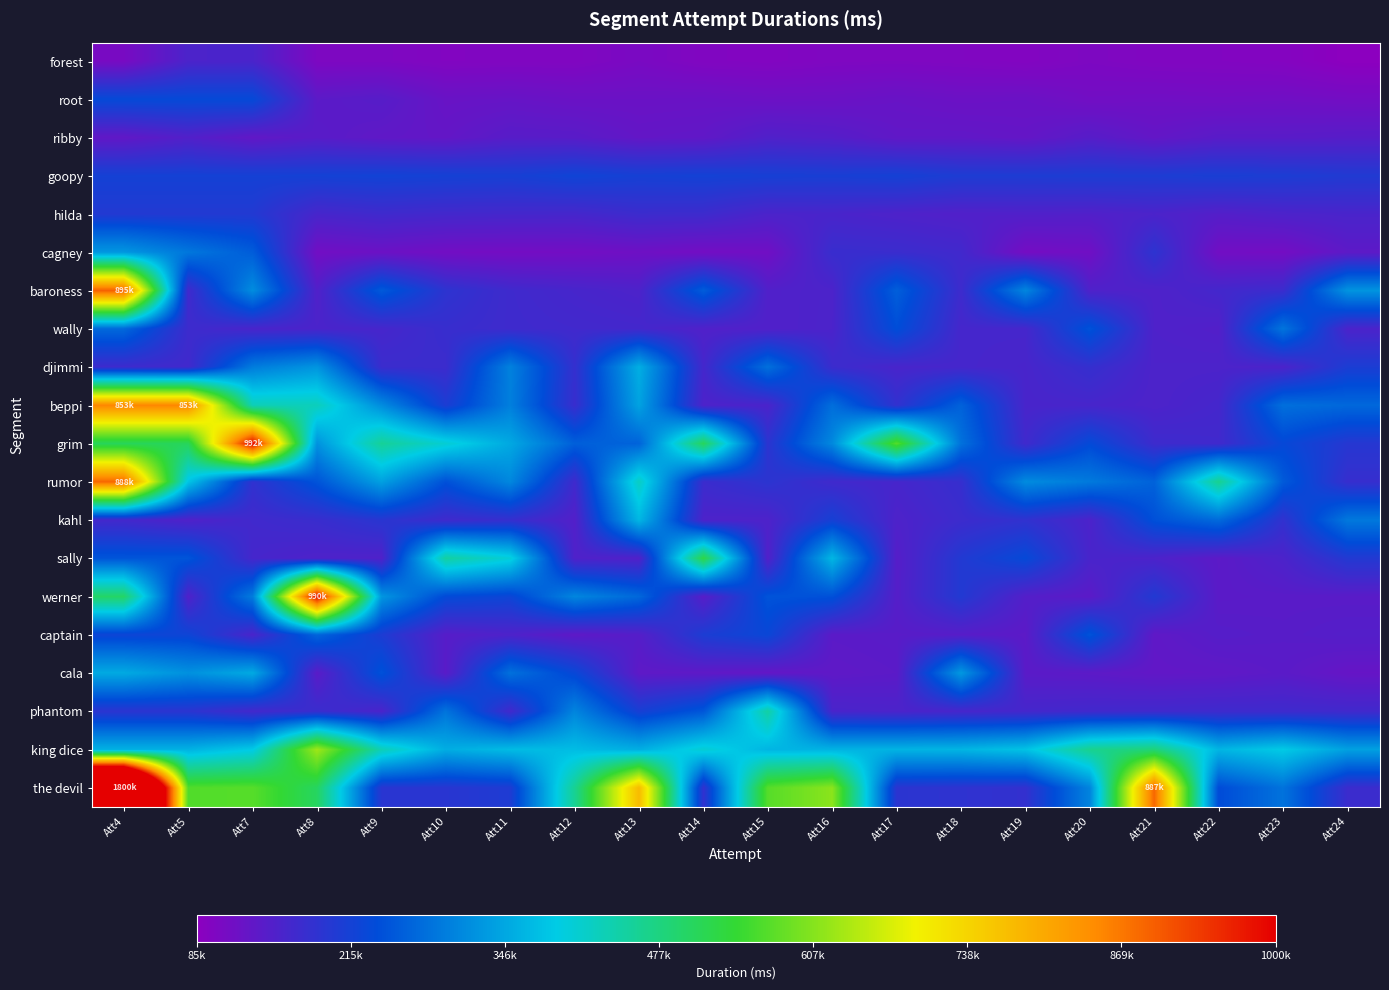

Reading left to right, what are all the values shown in this chart?

forest: Att4=107014	Att5=156131	Att7=157341	Att8=101995	Att9=101990	Att10=97123	Att11=98396	Att12=98205	Att13=106430	Att14=98206	Att15=96270	Att16=100206	Att17=101026	Att18=99455	Att19=96218	Att20=102222	Att21=98183	Att22=97629	Att23=95242	Att24=85188
root: Att4=232297	Att5=232290	Att7=232290	Att8=138238	Att9=144064	Att10=125037	Att11=127036	Att12=122642	Att13=122540	Att14=123812	Att15=120534	Att16=121330	Att17=125530	Att18=121163	Att19=122479	Att20=114297	Att21=116183	Att22=114537	Att23=116249	Att24=113075
ribby: Att4=133209	Att5=148855	Att7=132591	Att8=142089	Att9=134089	Att10=130611	Att11=143429	Att12=141631	Att13=130860	Att14=133680	Att15=150672	Att16=146143	Att17=133550	Att18=133650	Att19=129784	Att20=143960	Att21=130723	Att22=141168	Att23=140894	Att24=143416
goopy: Att4=216084	Att5=216084	Att7=216084	Att8=216084	Att9=218827	Att10=215748	Att11=212649	Att12=221181	Att13=214433	Att14=217033	Att15=213122	Att16=211314	Att17=215274	Att18=205816	Att19=205729	Att20=207185	Att21=206507	Att22=210427	Att23=207460	Att24=202334
hilda: Att4=200680	Att5=200680	Att7=200689	Att8=160918	Att9=169187	Att10=164860	Att11=163488	Att12=162658	Att13=172931	Att14=171367	Att15=156033	Att16=158778	Att17=153821	Att18=149086	Att19=150509	Att20=149405	Att21=156116	Att22=146791	Att23=154252	Att24=158377
cagney: Att4=327208	Att5=289497	Att7=257714	Att8=113991	Att9=121420	Att10=113446	Att11=111645	Att12=113155	Att13=118124	Att14=112387	Att15=115836	Att16=176483	Att17=174332	Att18=167452	Att19=110921	Att20=116396	Att21=188988	Att22=114098	Att23=111927	Att24=136810
baroness: Att4=895537	Att5=167539	Att7=314975	Att8=149830	Att9=254574	Att10=189116	Att11=169459	Att12=161315	Att13=154369	Att14=257851	Att15=149998	Att16=155715	Att17=260463	Att18=171092	Att19=306846	Att20=152837	Att21=151739	Att22=164615	Att23=173947	Att24=323786
wally: Att4=272030	Att5=171739	Att7=158605	Att8=157050	Att9=161554	Att10=177338	Att11=170152	Att12=167313	Att13=164804	Att14=150327	Att15=149920	Att16=156342	Att17=238440	Att18=162322	Att19=162496	Att20=245384	Att21=152868	Att22=147993	Att23=286542	Att24=156669
djimmi: Att4=171378	Att5=167597	Att7=295331	Att8=324678	Att9=174259	Att10=172707	Att11=301672	Att12=181298	Att13=355348	Att14=163917	Att15=280939	Att16=173803	Att17=159399	Att18=162541	Att19=159627	Att20=180383	Att21=154918	Att22=155580	Att23=155417	Att24=208023
beppi: Att4=853890	Att5=853895	Att7=429987	Att8=426450	Att9=314577	Att10=207472	Att11=298950	Att12=176846	Att13=341255	Att14=154144	Att15=157035	Att16=278970	Att17=183894	Att18=264063	Att19=158991	Att20=160605	Att21=154568	Att22=163254	Att23=279726	Att24=271039
grim: Att4=508800	Att5=508808	Att7=992982	Att8=321192	Att9=456675	Att10=406354	Att11=348053	Att12=261177	Att13=265436	Att14=508174	Att15=190454	Att16=310138	Att17=569711	Att18=282801	Att19=168905	Att20=233776	Att21=171538	Att22=167857	Att23=230556	Att24=196678
rumor: Att4=888017	Att5=382047	Att7=185667	Att8=246985	Att9=338478	Att10=243029	Att11=308681	Att12=169650	Att13=419664	Att14=173986	Att15=190783	Att16=168565	Att17=161680	Att18=179288	Att19=313581	Att20=292368	Att21=264134	Att22=463117	Att23=255087	Att24=178335
kahl: Att4=165501	Att5=151716	Att7=167759	Att8=175427	Att9=194101	Att10=168932	Att11=179431	Att12=148254	Att13=365649	Att14=154150	Att15=153495	Att16=213855	Att17=153487	Att18=172434	Att19=184992	Att20=155461	Att21=243030	Att22=274356	Att23=184309	Att24=291189
sally: Att4=248620	Att5=248622	Att7=162601	Att8=153151	Att9=151840	Att10=448264	Att11=401996	Att12=152124	Att13=150056	Att14=525130	Att15=149447	Att16=365433	Att17=144763	Att18=200731	Att19=231909	Att20=159118	Att21=154946	Att22=138061	Att23=155243	Att24=199921
werner: Att4=498856	Att5=151572	Att7=295205	Att8=990602	Att9=326785	Att10=234169	Att11=223989	Att12=307132	Att13=271413	Att14=143431	Att15=246802	Att16=242814	Att17=146021	Att18=201395	Att19=146872	Att20=138711	Att21=201227	Att22=139563	Att23=141087	Att24=140913
captain: Att4=222870	Att5=222877	Att7=157856	Att8=268439	Att9=206502	Att10=143961	Att11=153525	Att12=135677	Att13=145246	Att14=207077	Att15=227045	Att16=139269	Att17=141867	Att18=143253	Att19=137849	Att20=246583	Att21=134164	Att22=145440	Att23=142798	Att24=146678
cala: Att4=349804	Att5=320090	Att7=349693	Att8=140646	Att9=244170	Att10=140581	Att11=281929	Att12=228044	Att13=135495	Att14=135280	Att15=130105	Att16=134922	Att17=138601	Att18=329398	Att19=139856	Att20=137399	Att21=131847	Att22=133610	Att23=139650	Att24=127664
phantom: Att4=190920	Att5=190925	Att7=165473	Att8=175544	Att9=157301	Att10=285321	Att11=167247	Att12=305297	Att13=211384	Att14=250259	Att15=445863	Att16=158722	Att17=155542	Att18=160989	Att19=163416	Att20=166531	Att21=167585	Att22=170112	Att23=170233	Att24=167559
king dice: Att4=359260	Att5=359260	Att7=388501	Att8=629278	Att9=431067	Att10=353215	Att11=370878	Att12=371603	Att13=354912	Att14=406221	Att15=363279	Att16=360566	Att17=361335	Att18=363207	Att19=378903	Att20=464205	Att21=483587	Att22=363562	Att23=388469	Att24=338638
the devil: Att4=1800000	Att5=566747	Att7=571033	Att8=503797	Att9=193391	Att10=193455	Att11=204969	Att12=460450	Att13=776763	Att14=184030	Att15=570291	Att16=612724	Att17=191129	Att18=187335	Att19=182662	Att20=304752	Att21=887441	Att22=236755	Att23=284069	Att24=173890